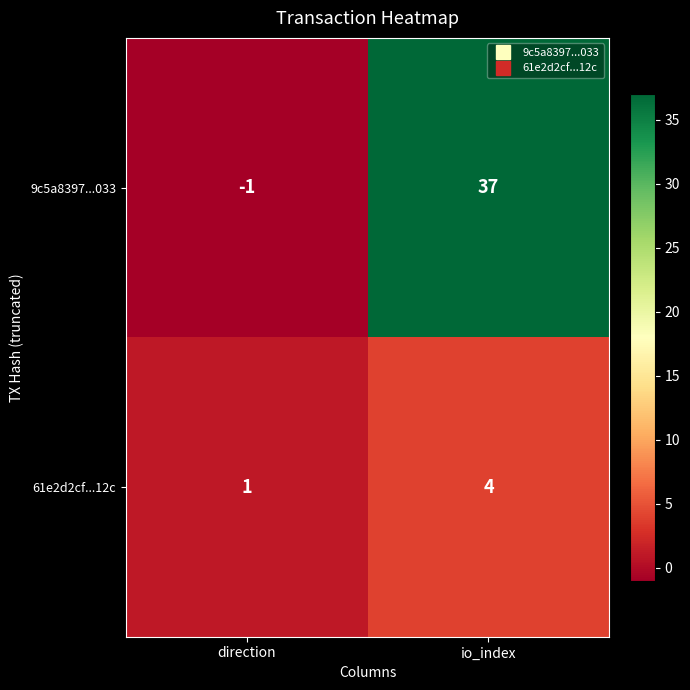

The 9c5a8397...033 series shows 0 at direction. True or false?

False